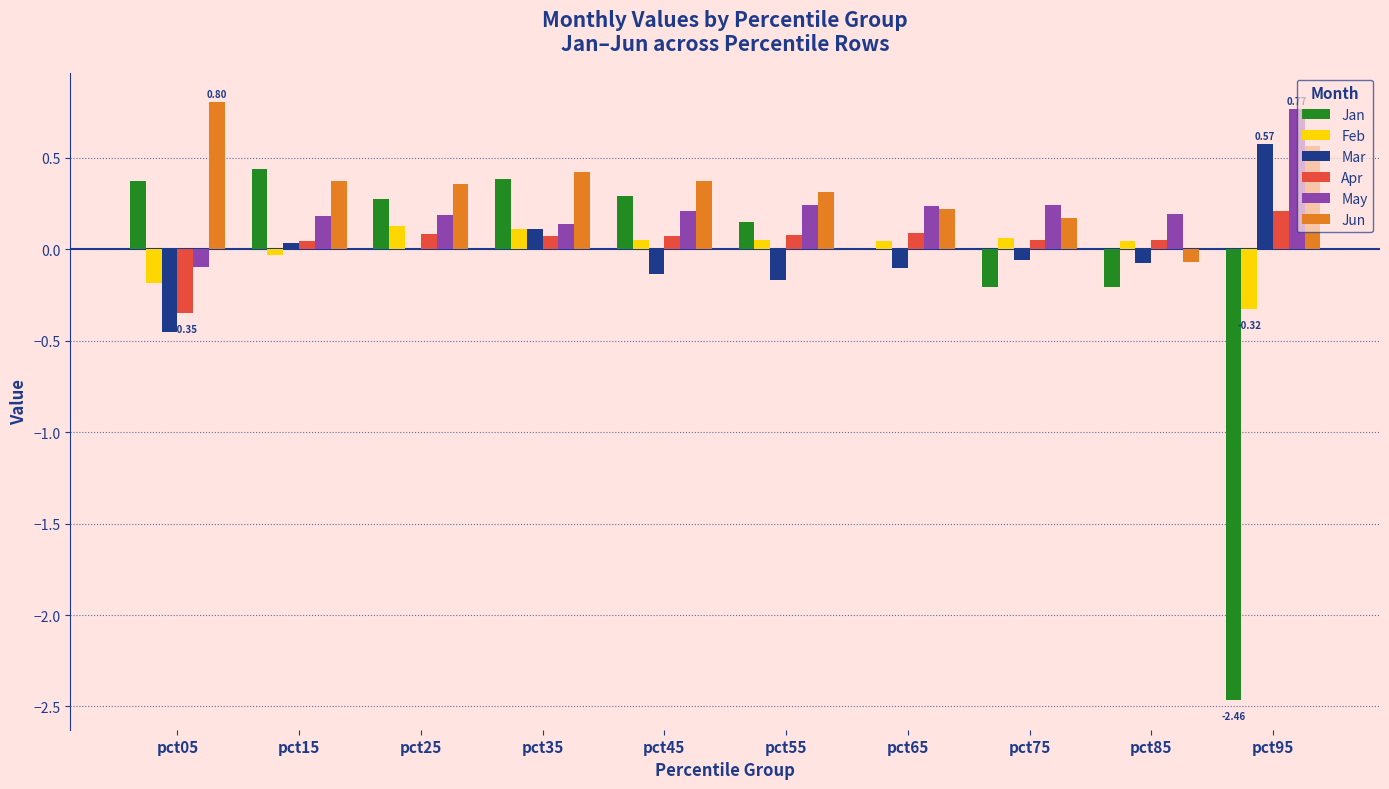

What is the sum of all Jan values?

-1.0